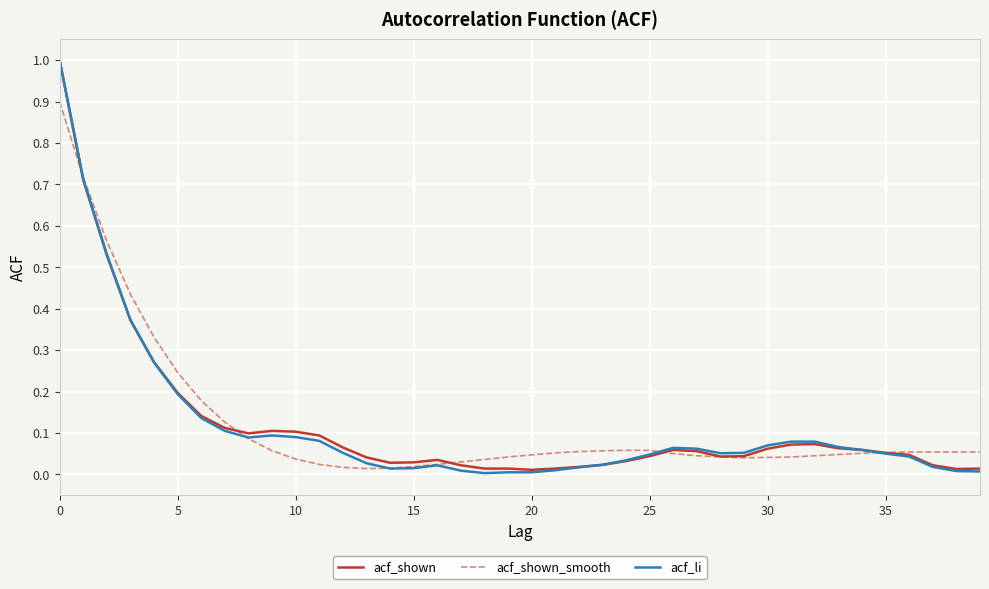

Which series has the widest spread of values?

acf_li